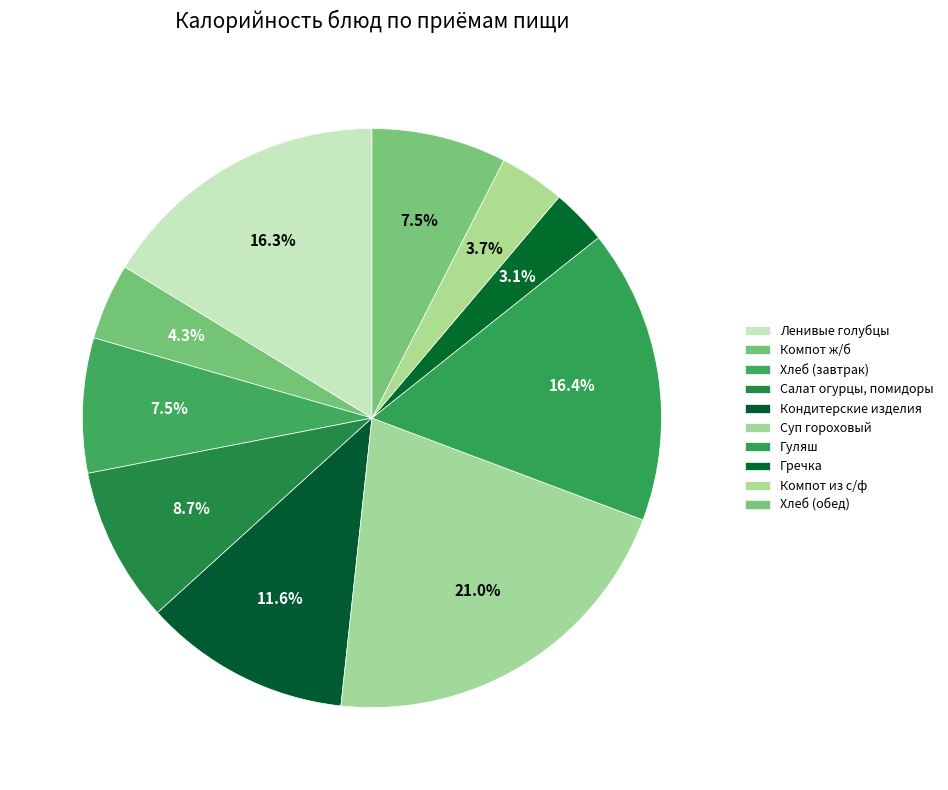

To the nearest percent, what portion does Хлеб (завтрак) represent?

8%